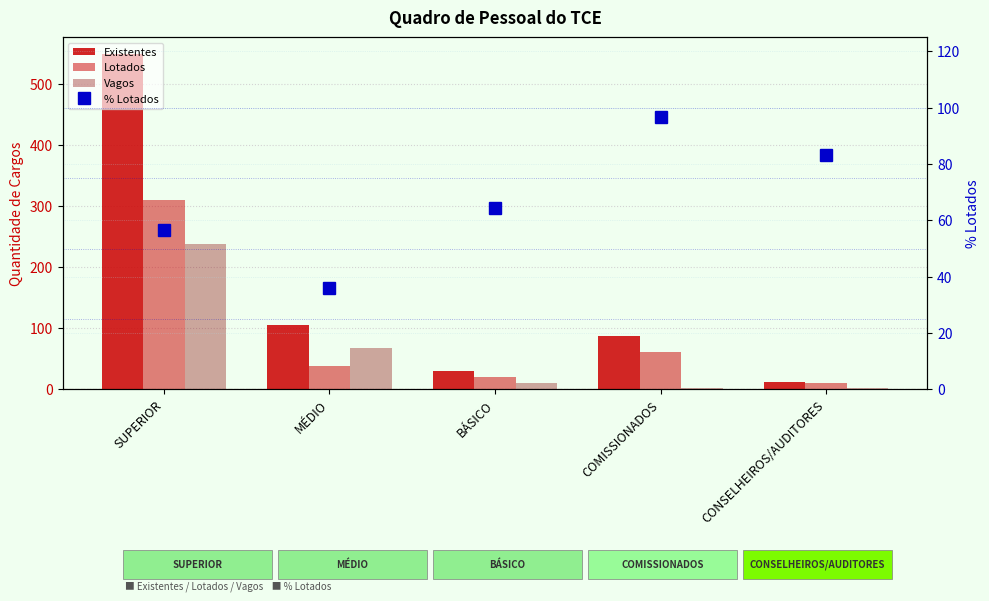

Which category has the lowest value across all series?

CONSELHEIROS/AUDITORES